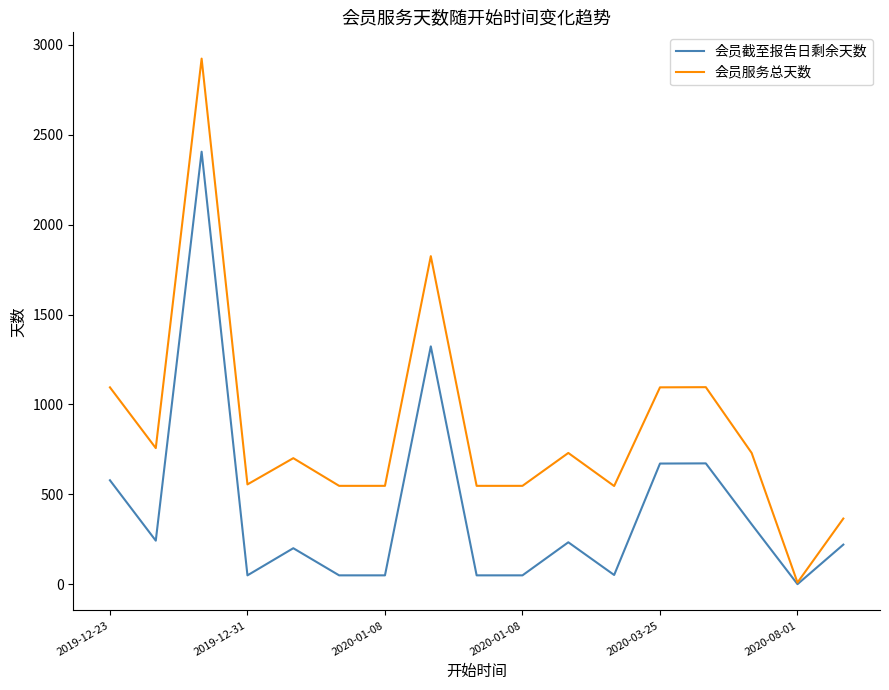

What is the highest value of the 会员服务总天数 series?

2924